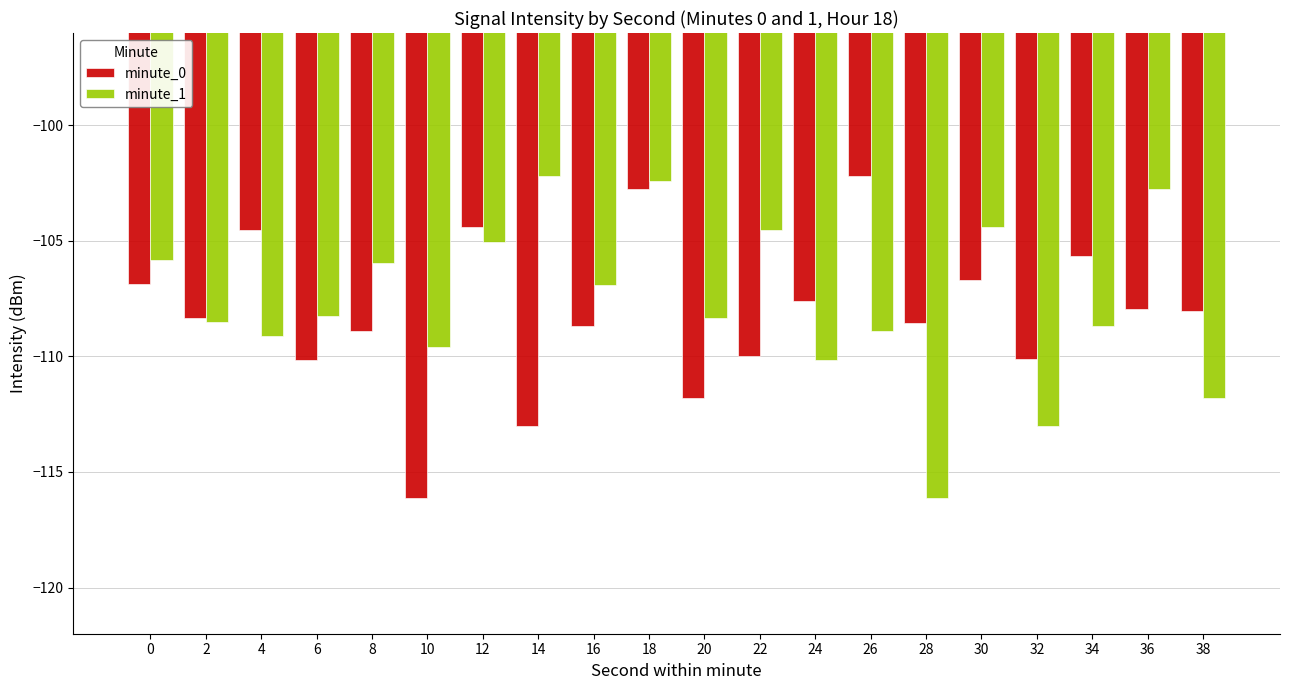

Rank the series by their average value, from highest to lowest.

minute_1, minute_0